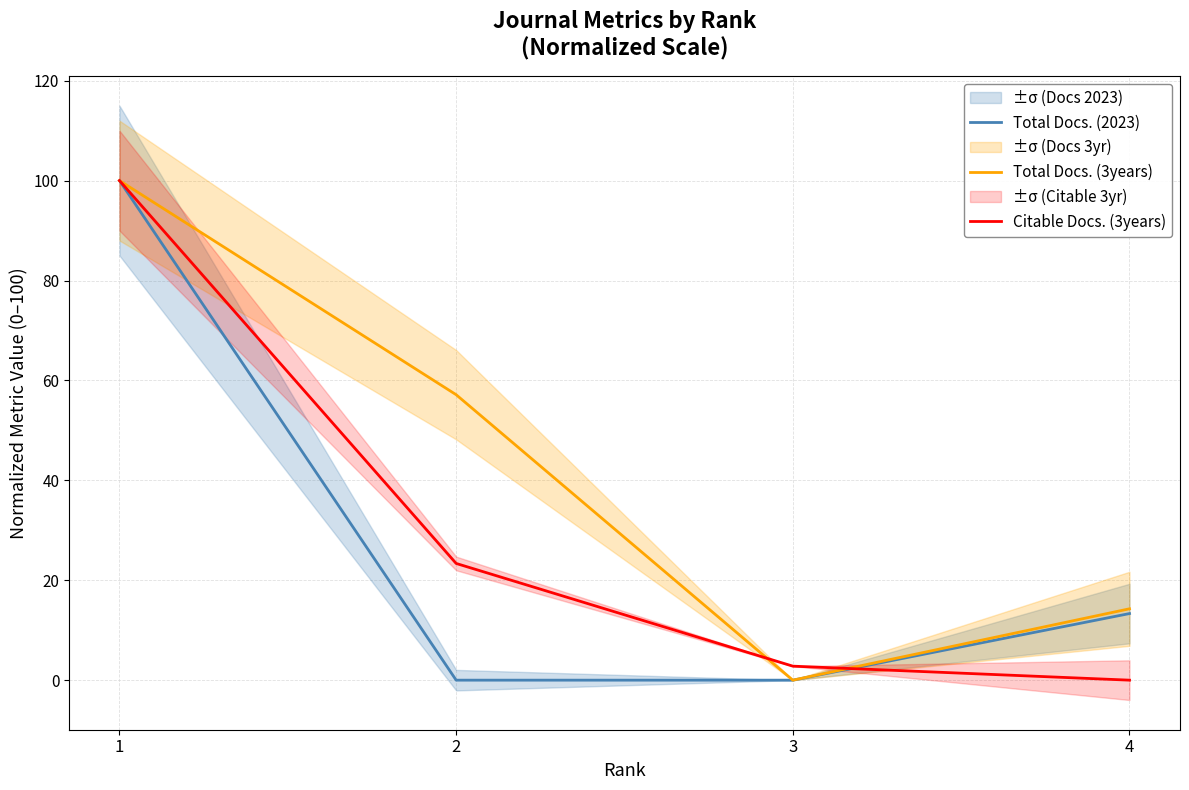

Which series has the largest total across all categories?

Total Docs. (3years)